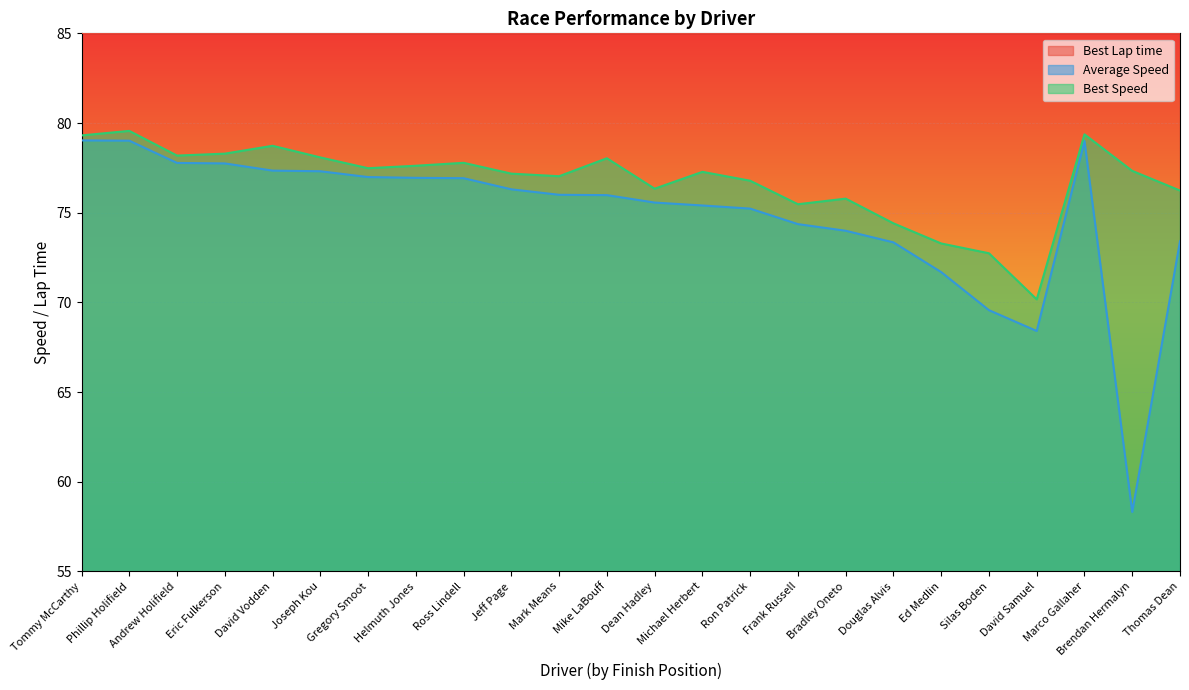

What is the total value across all series at Jeff Page?

238.5